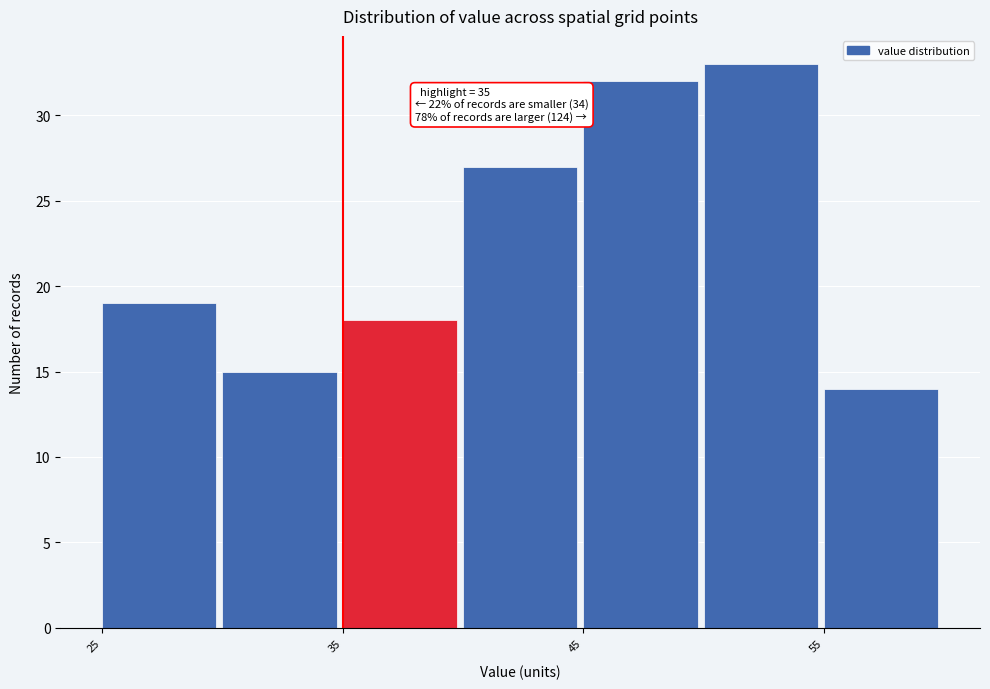

Which range on the x-axis has the tallest bar?

50 to 55